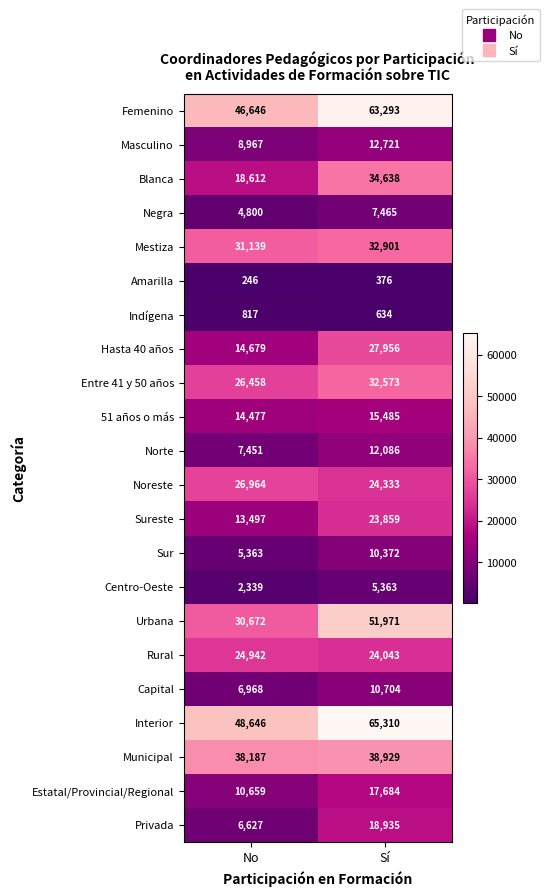

What value does the Hasta 40 años series have at No, to the nearest 10?

14680